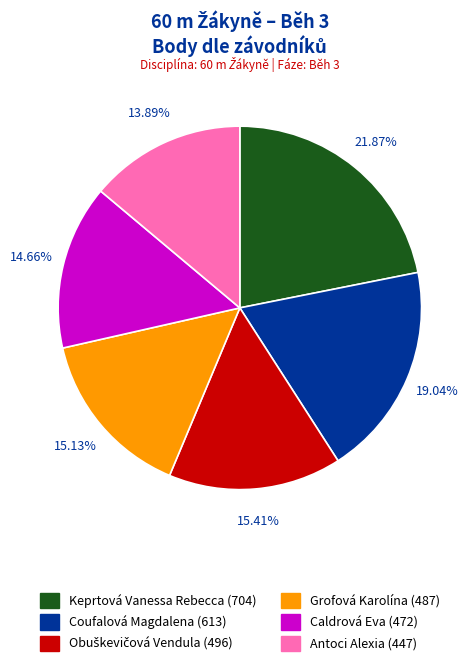

Between Grofová Karolína and Coufalová Magdalena, which is larger?

Coufalová Magdalena